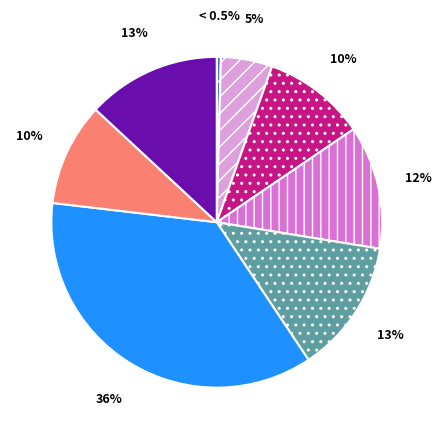

True or false: 04:00-06:00 accounts for 0% of the total.

True